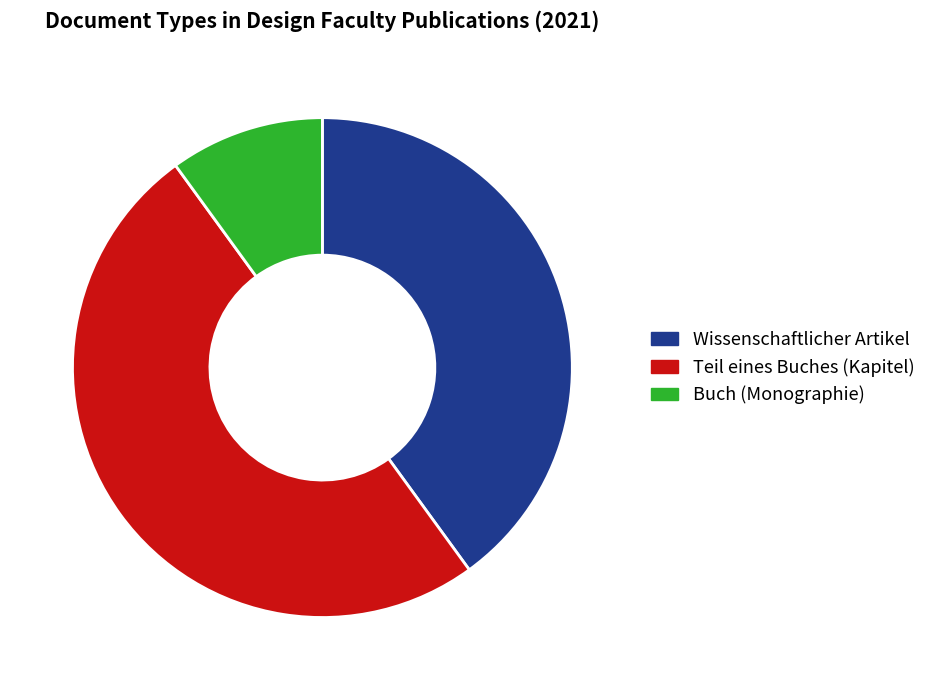

Is the sum of Wissenschaftlicher Artikel and Teil eines Buches (Kapitel) greater than half?

Yes